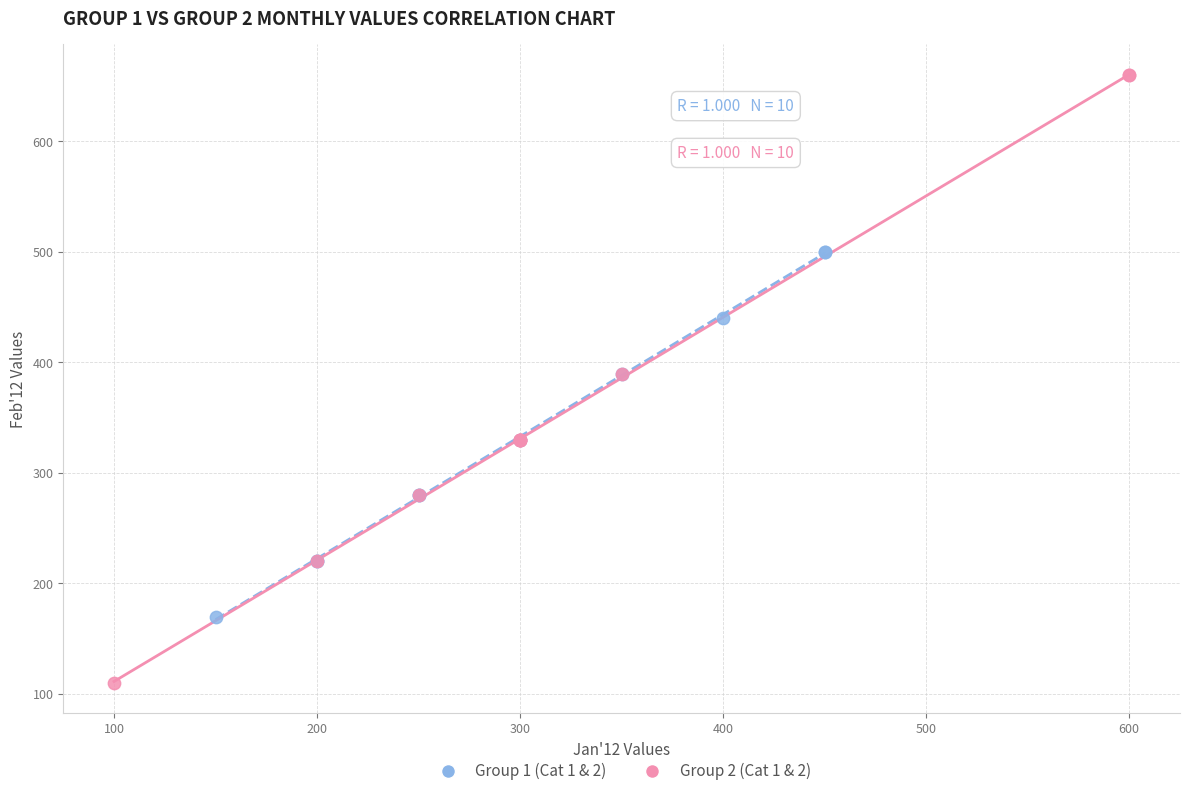

Which series reaches the maximum Y coordinate?

Group 2 (Cat 1 & 2)